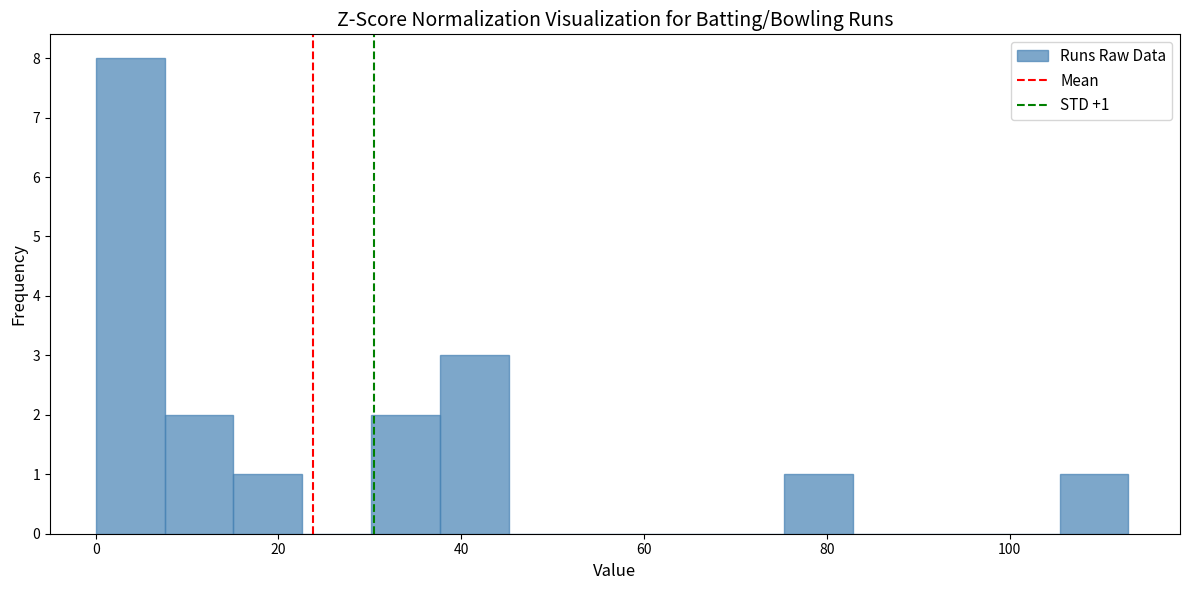

Read against the x-axis, roughly where is the centre of the tallest bar?

4